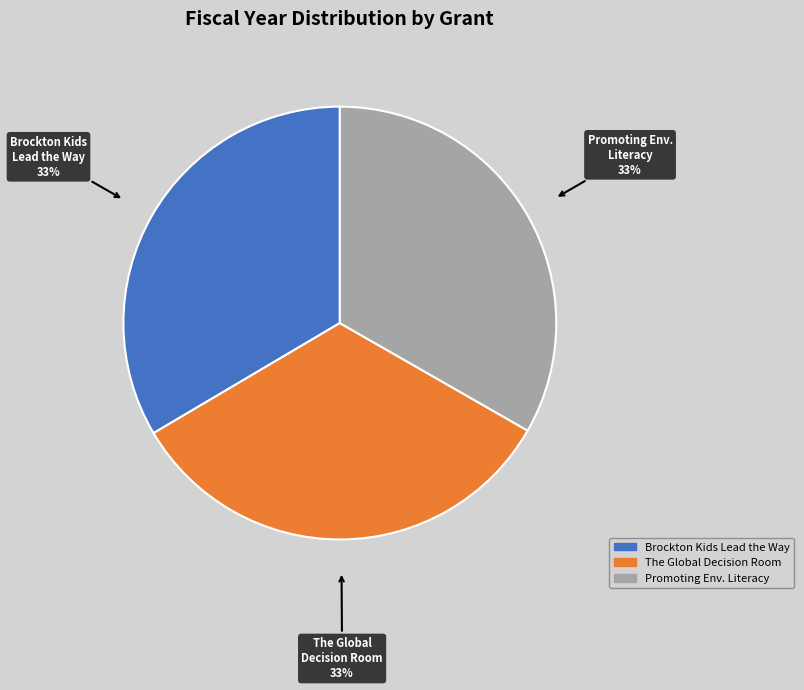

How many slices are in this pie chart?

3